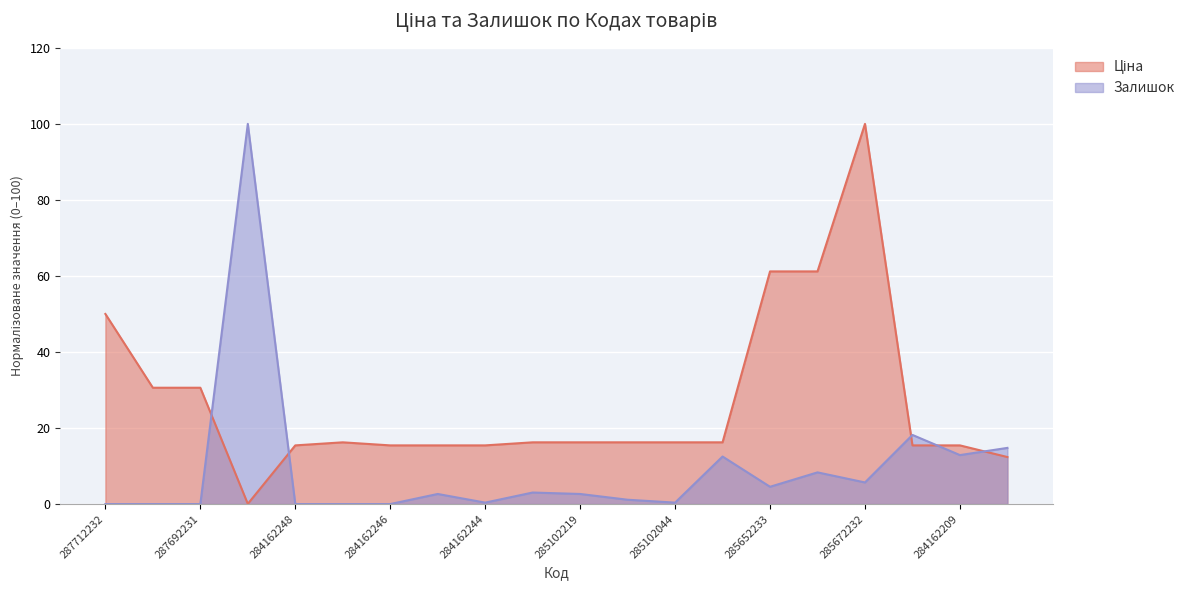

What is the highest value of the Залишок series?

100.0